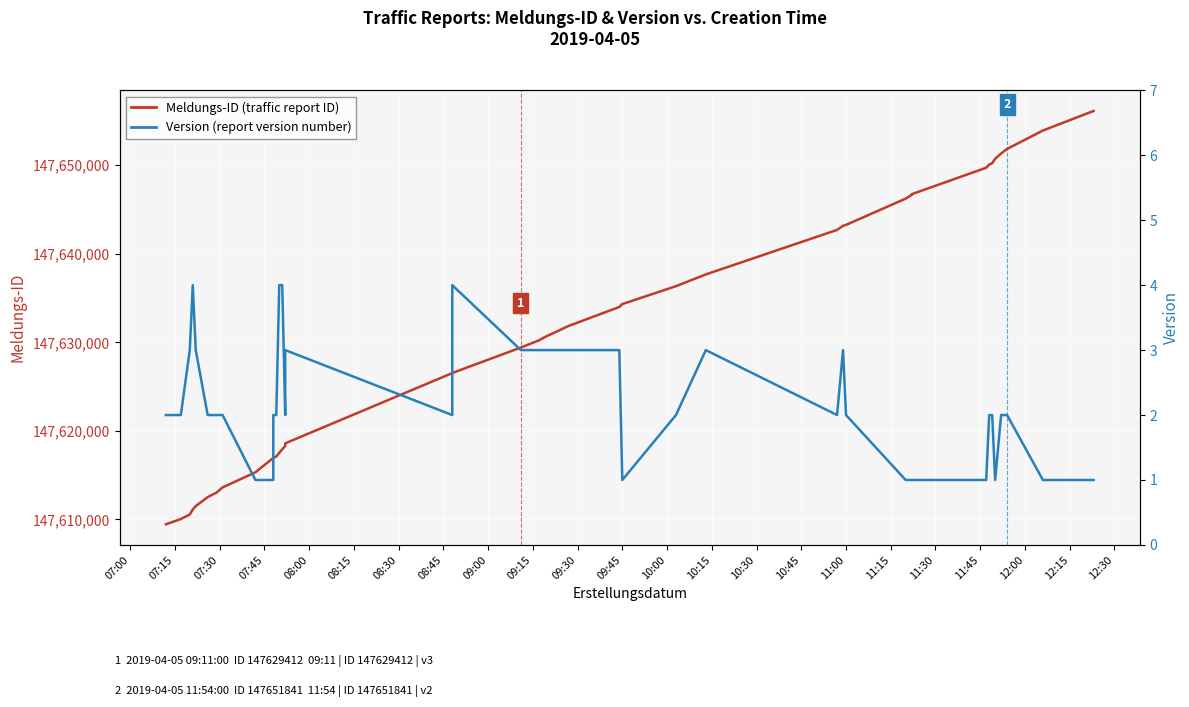

The Meldungs-ID series shows 261905551 at 30. True or false?

False